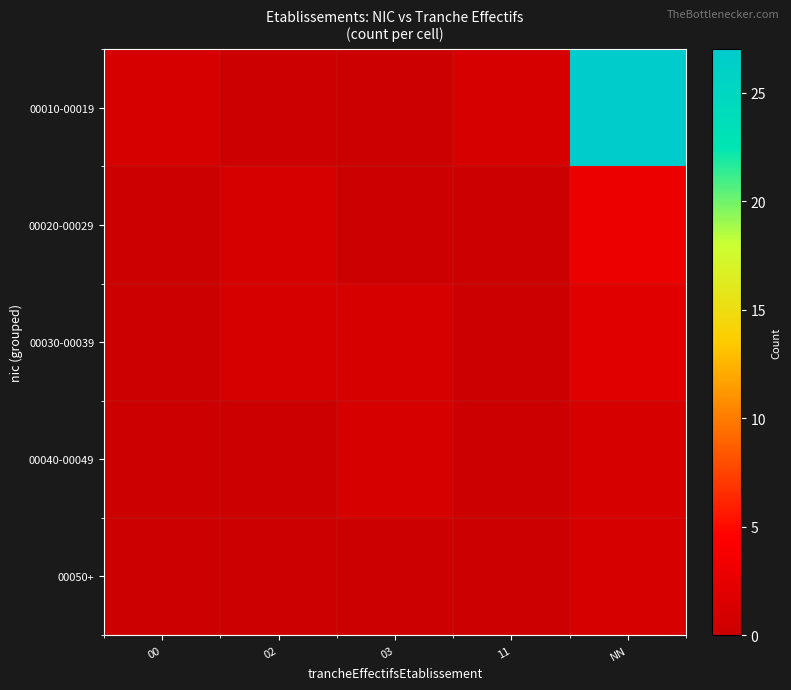

What is the greatest value displayed?

27